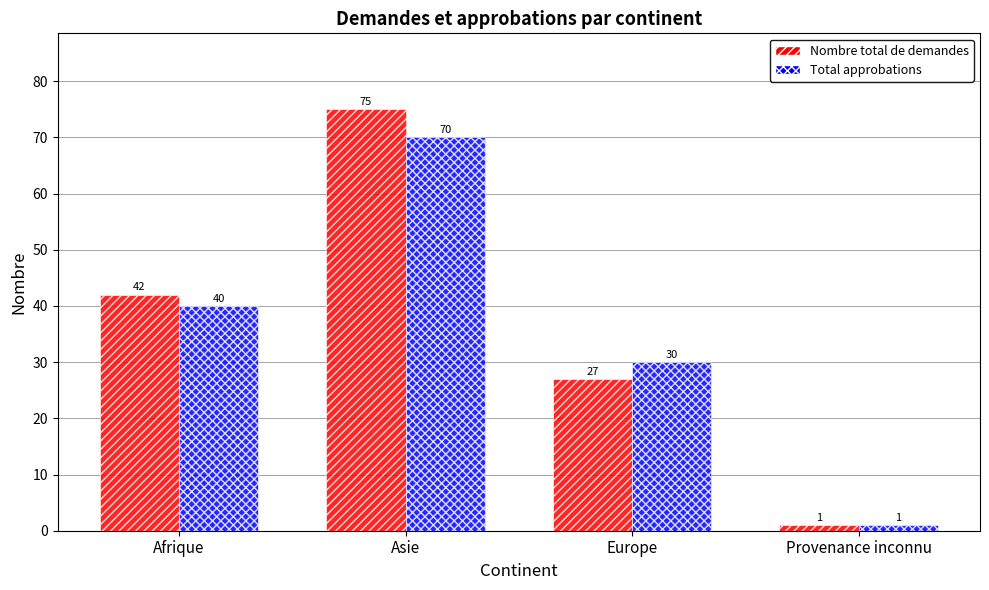

At which category is the sum across all series the highest?

Asie